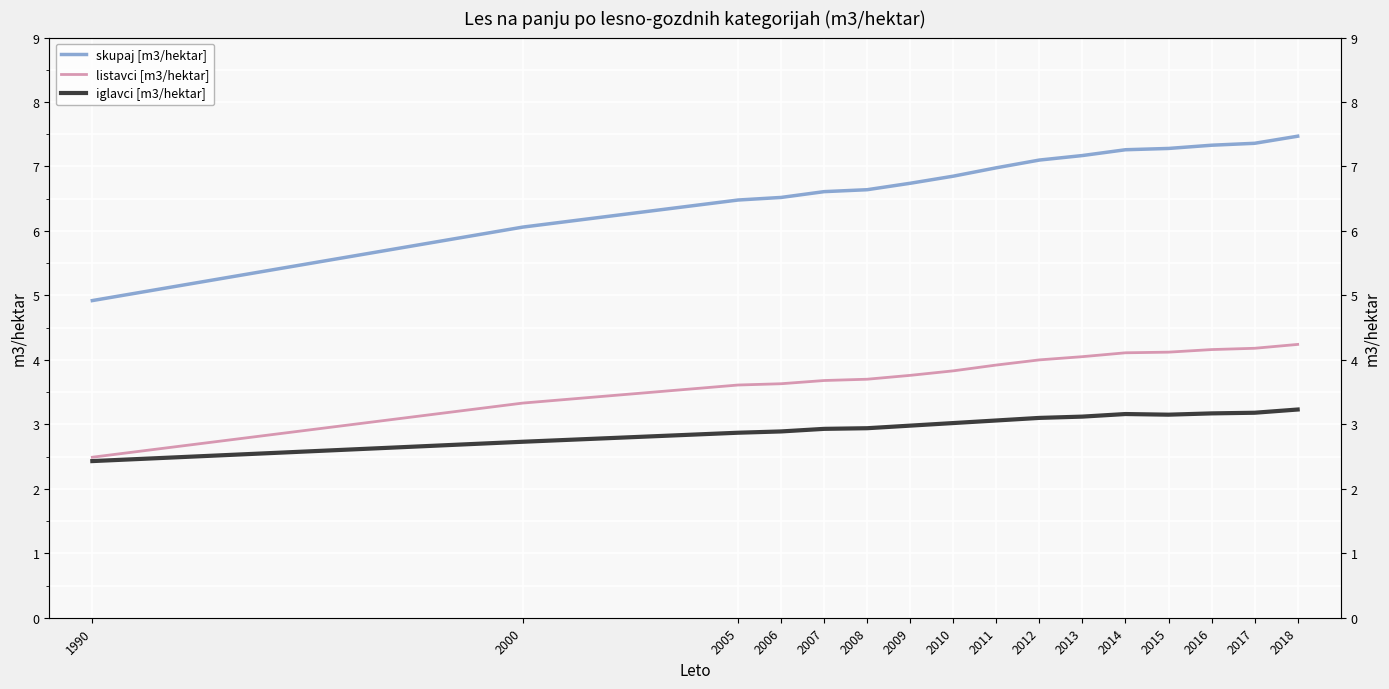

Reading left to right, extract all data points from this chart.

skupaj [m3/hektar]: 1990=4.9	2000=6.1	2005=6.5	2006=6.5	2007=6.6	2008=6.6	2009=6.7	2010=6.8	2011=7.0	2012=7.1	2013=7.2	2014=7.3	2015=7.3	2016=7.3	2017=7.4	2018=7.5
listavci [m3/hektar]: 1990=2.5	2000=3.3	2005=3.6	2006=3.6	2007=3.7	2008=3.7	2009=3.8	2010=3.8	2011=3.9	2012=4.0	2013=4.0	2014=4.1	2015=4.1	2016=4.2	2017=4.2	2018=4.2
iglavci [m3/hektar]: 1990=2.4	2000=2.7	2005=2.9	2006=2.9	2007=2.9	2008=2.9	2009=3.0	2010=3.0	2011=3.1	2012=3.1	2013=3.1	2014=3.2	2015=3.1	2016=3.2	2017=3.2	2018=3.2